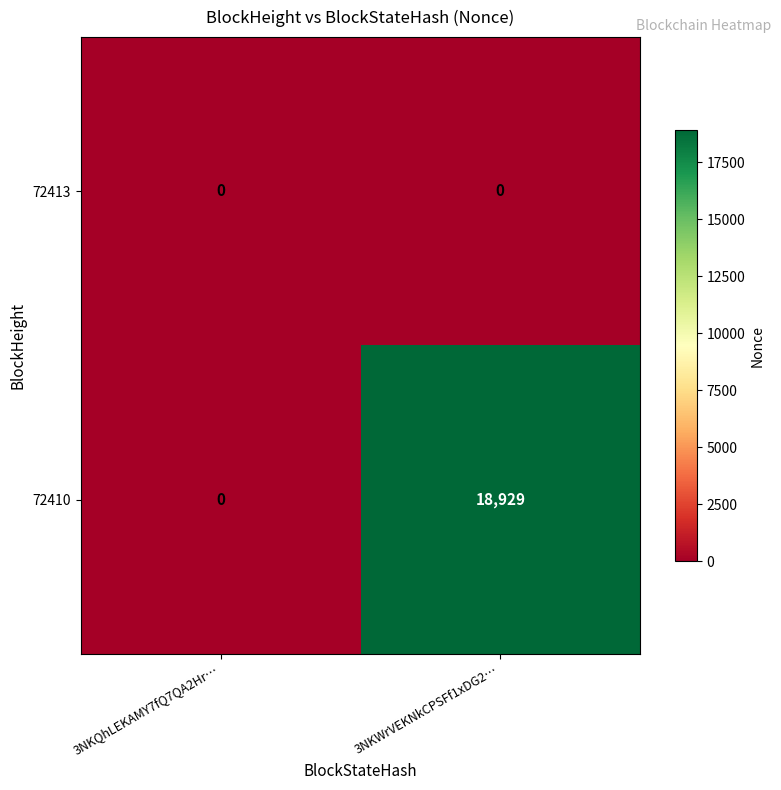

Reading left to right, what are all the values shown in this chart?

72413: 3NKQhLEKAMY7fQ7QA2Hr…=0	3NKWrVEKNkCPSFf1xDG2…=0
72410: 3NKQhLEKAMY7fQ7QA2Hr…=0	3NKWrVEKNkCPSFf1xDG2…=18929